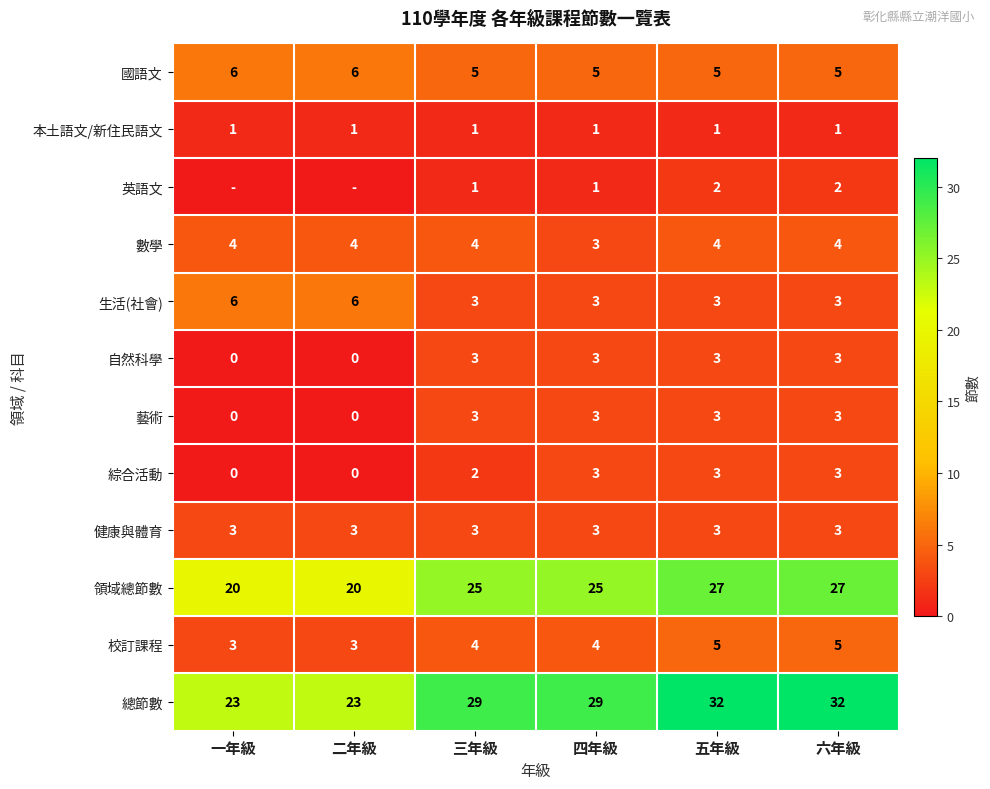

At which label does 數學 reach its minimum?

四年級